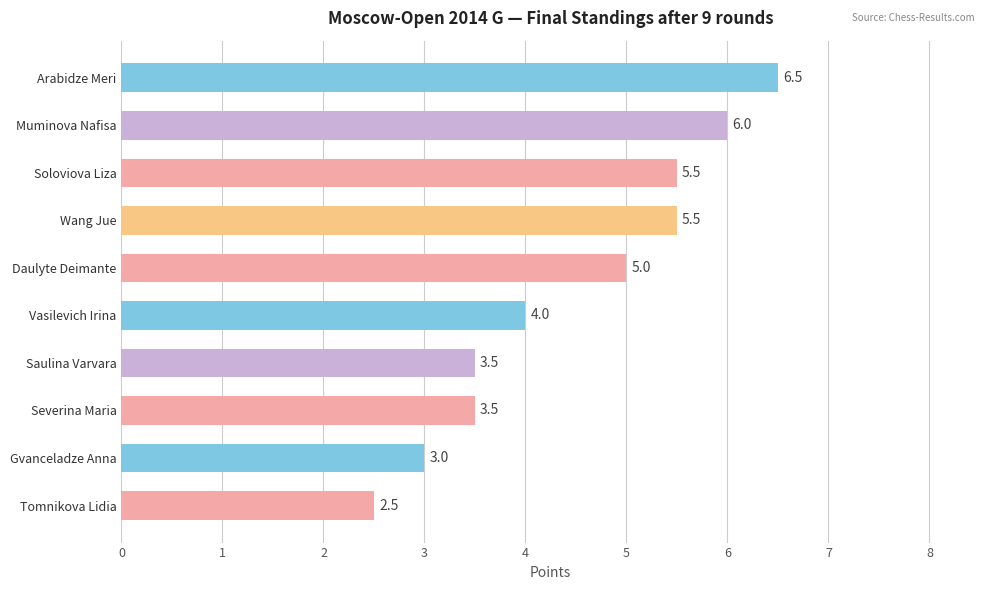

What is the label of the 10th bar from the top?

Tomnikova Lidia